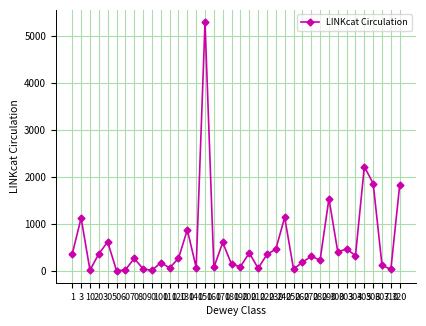

True or false: the data has more than 2 interior local peaks.

True